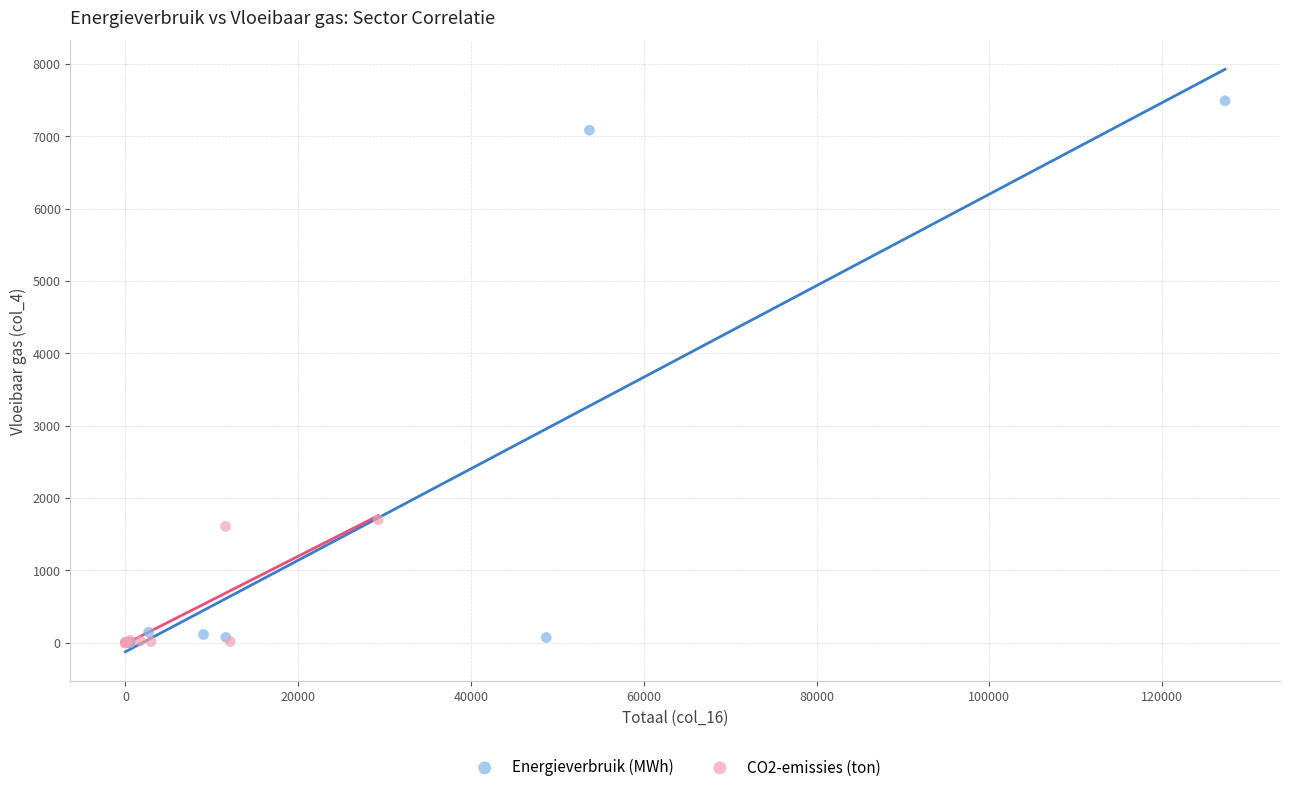

Which series has the widest spread of Y values?

Energieverbruik (MWh)